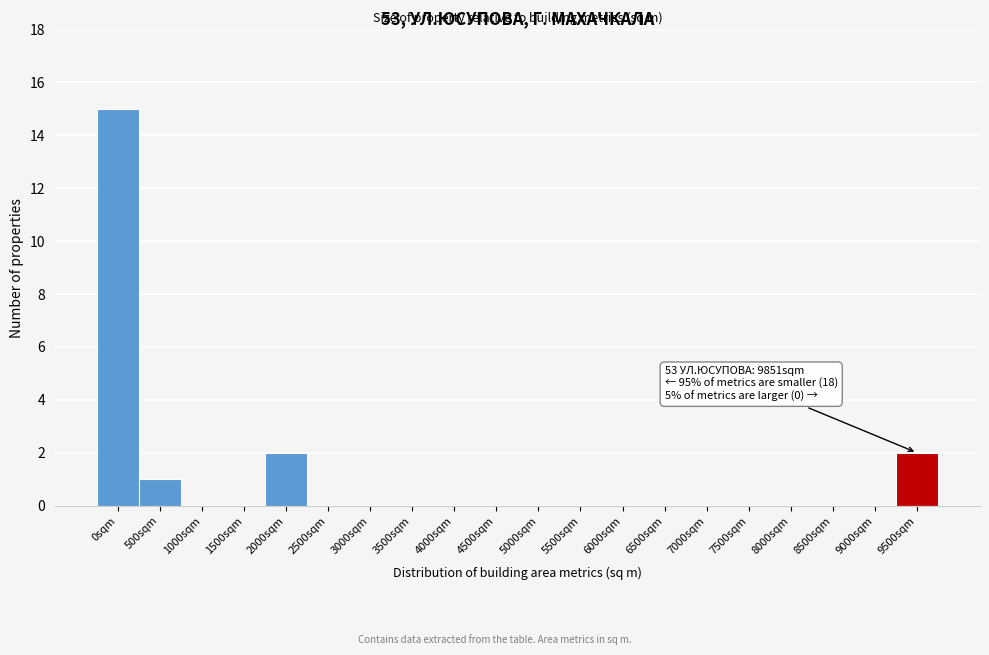

Reading left to right, what are all the values shown in this chart?

0sqm=15	500sqm=1	1000sqm=0	1500sqm=0	2000sqm=2	2500sqm=0	3000sqm=0	3500sqm=0	4000sqm=0	4500sqm=0	5000sqm=0	5500sqm=0	6000sqm=0	6500sqm=0	7000sqm=0	7500sqm=0	8000sqm=0	8500sqm=0	9000sqm=0	9500sqm=2